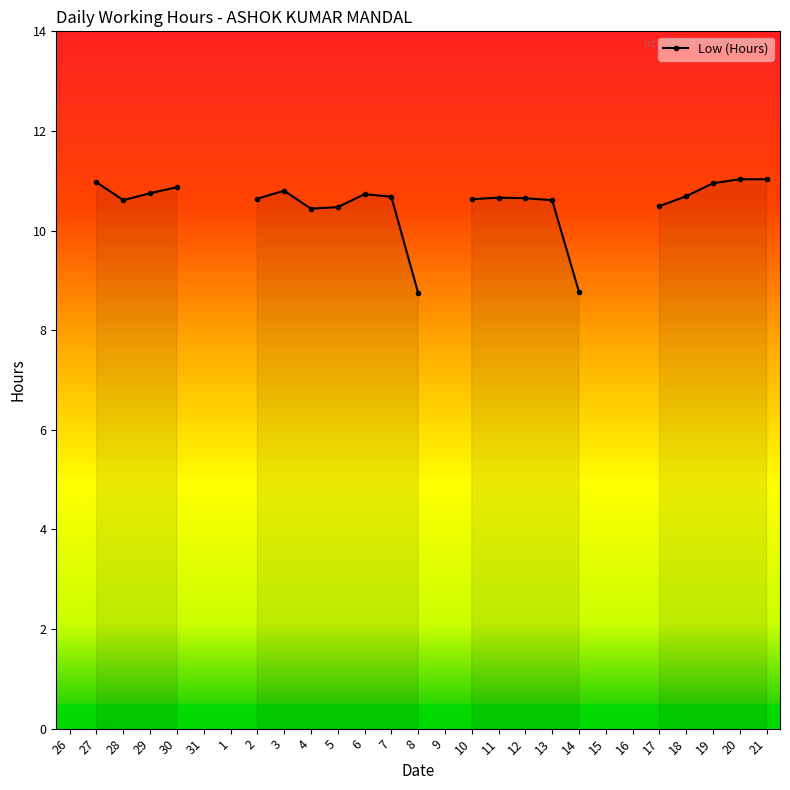

How many series are shown in this chart?

1